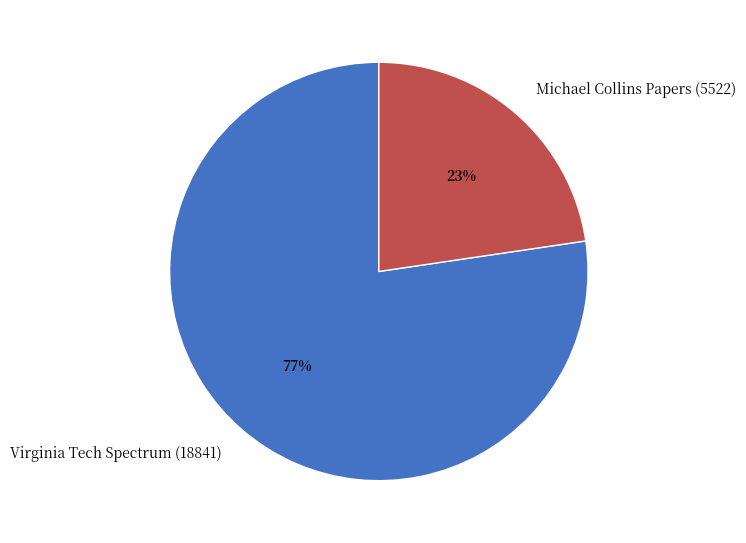

What is the ratio of the value at Michael Collins Papers (5522) to the value at Virginia Tech Spectrum (18841)?

0.3